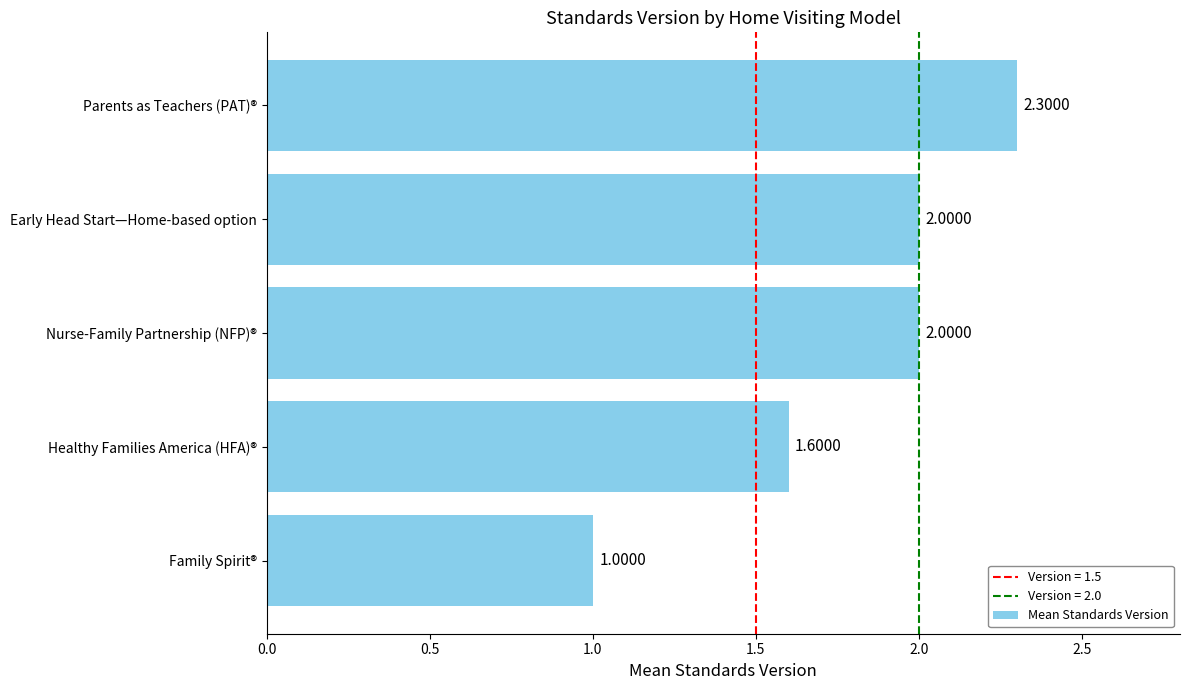

What is the difference between the maximum and minimum values?

1.3